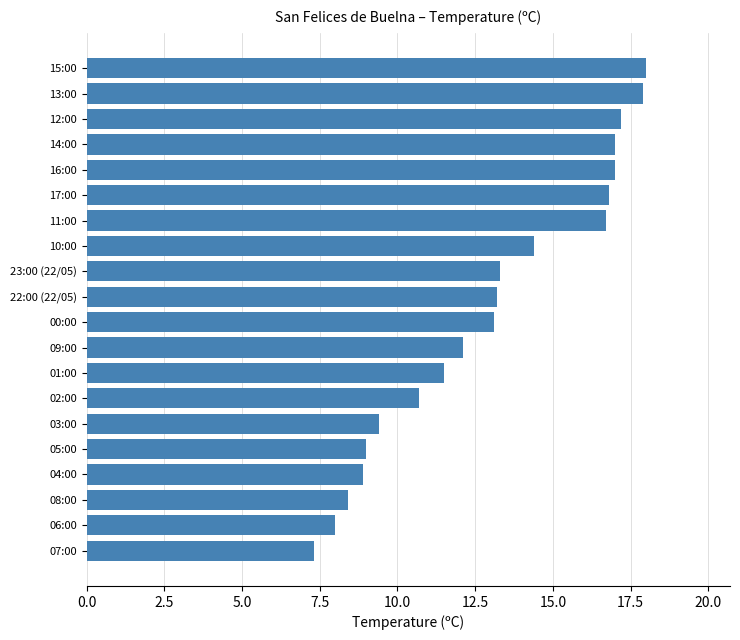

Between 15:00 and 03:00, which is larger?

15:00